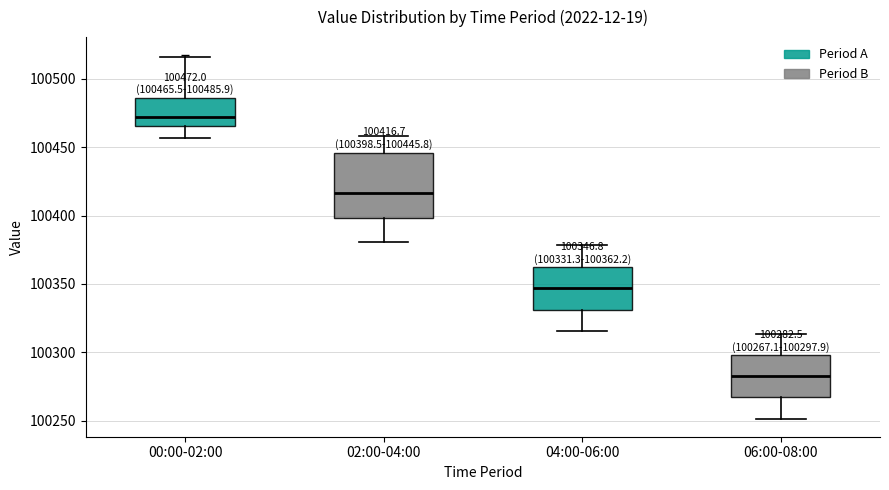

Comparing the boxes themselves (not the whiskers), which one is the tallest?

02:00-04:00